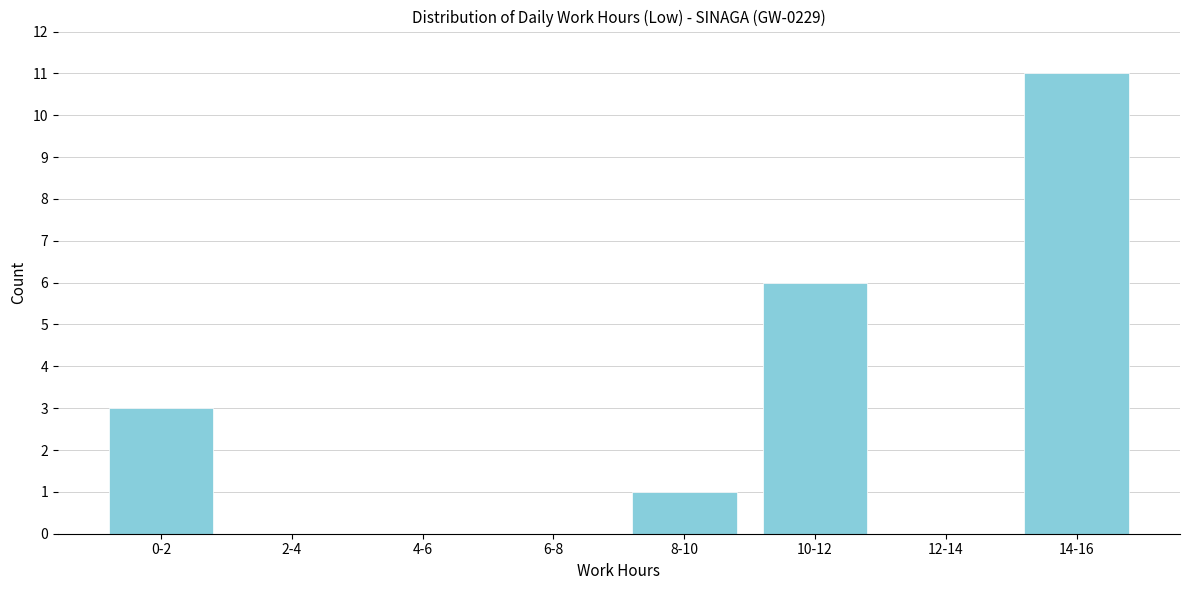

Reading left to right, what are all the values shown in this chart?

0-2=3	2-4=0	4-6=0	6-8=0	8-10=1	10-12=6	12-14=0	14-16=11